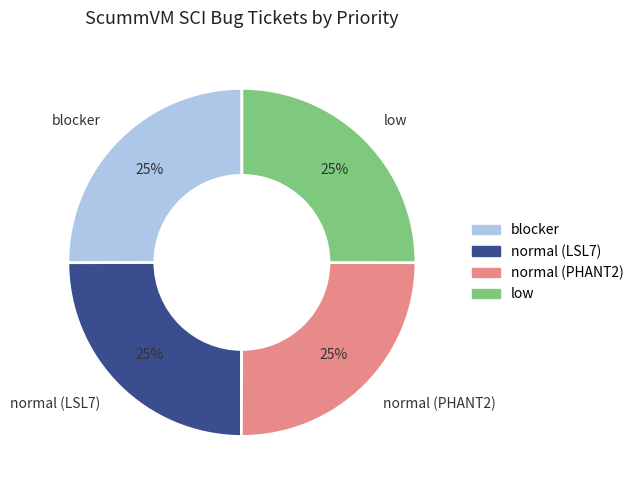

What percentage is the low slice, to the nearest percent?

25%